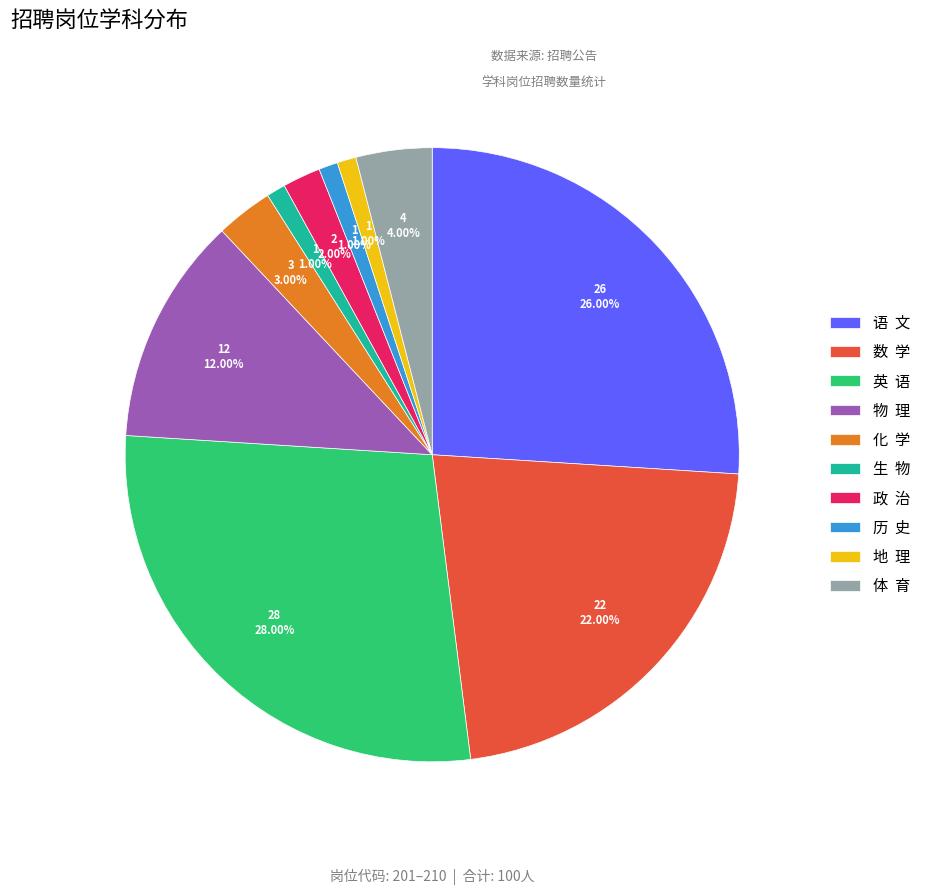

Does 化 学 represent more than half of the total?

No